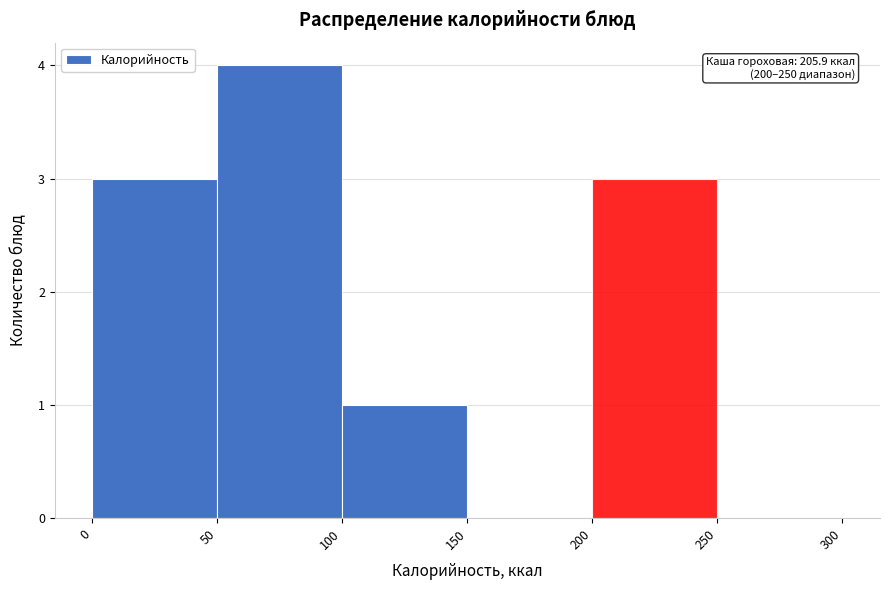

Over which range of the x-axis is the bar tallest?

50 to 100